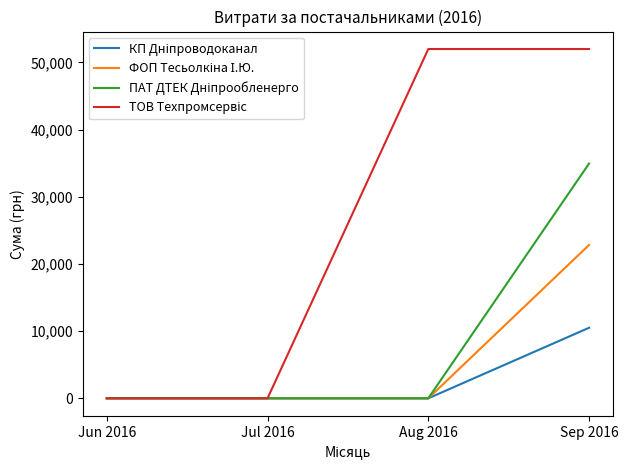

At which category is the sum across all series the highest?

Sep 2016